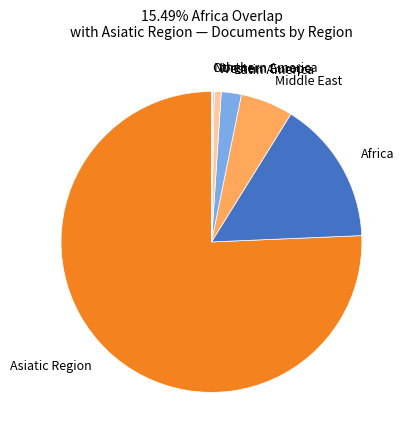

What is the majority slice?

Asiatic Region